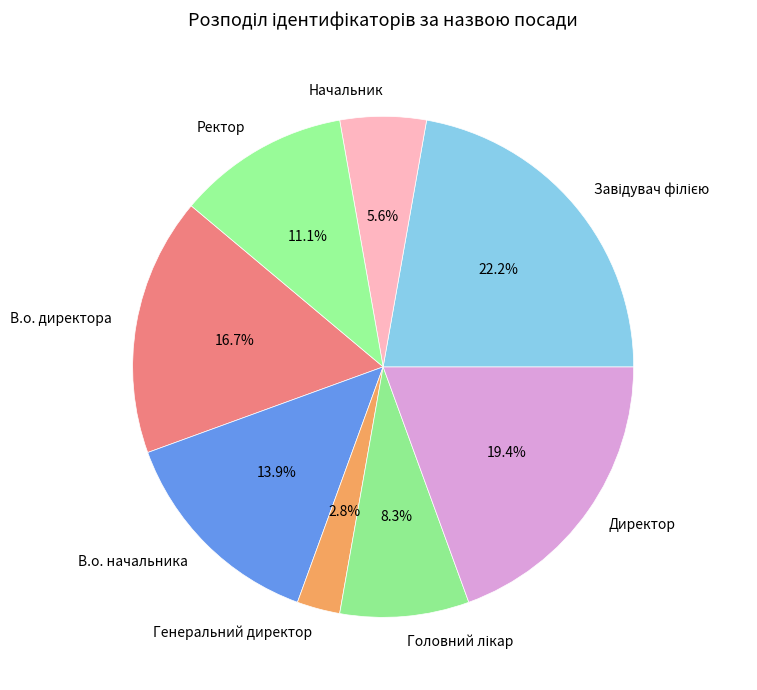

What is the ratio of the value at Директор to the value at В.о. директора?

1.2